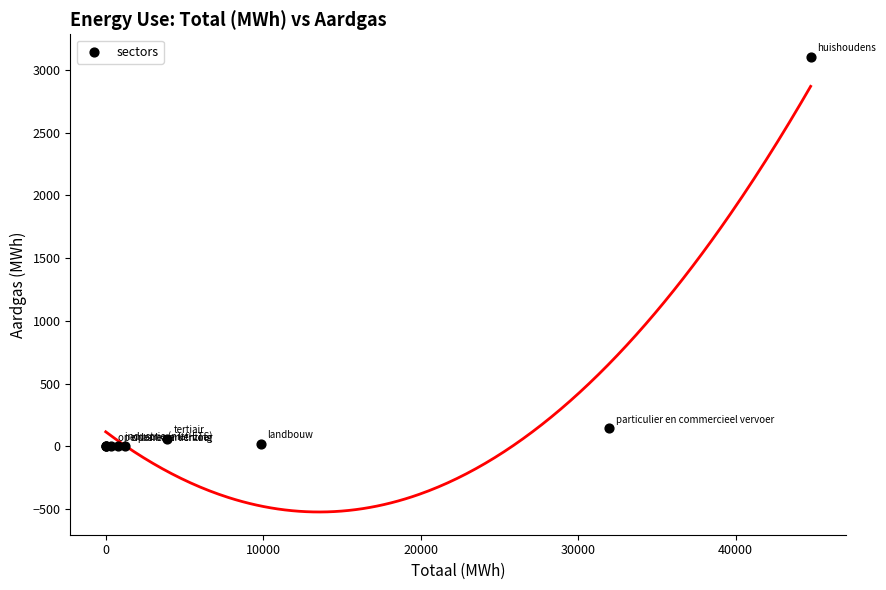

What Y value in the scatter plot is closest to 1550?

145.8